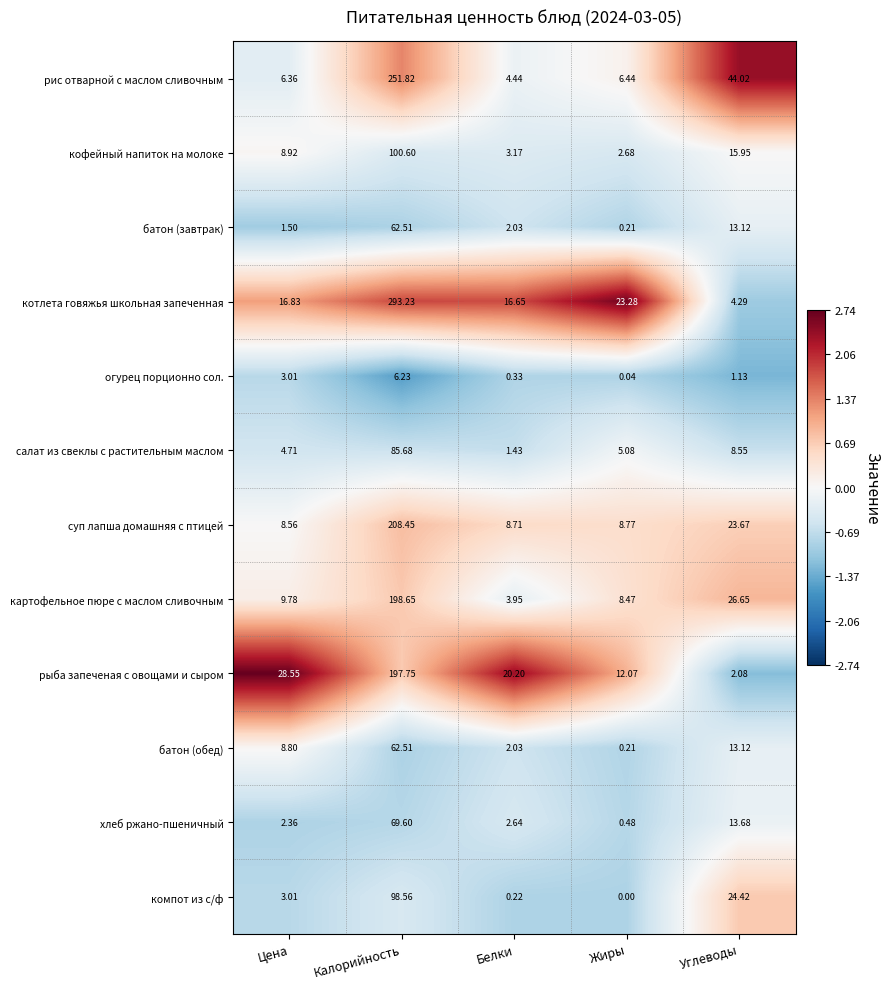

Which category has the lowest value across all series?

Жиры